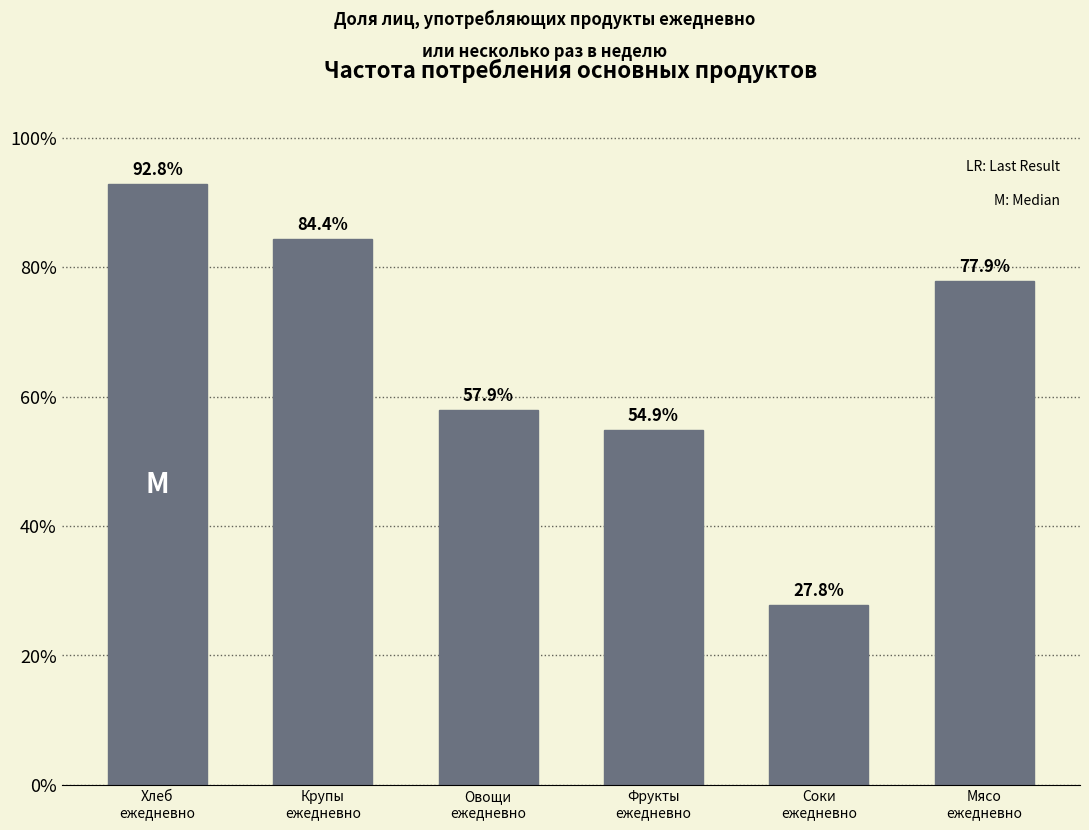

Reading left to right, transcribe all the data shown in this chart.

92.8	84.4	57.9	54.9	27.8	77.9